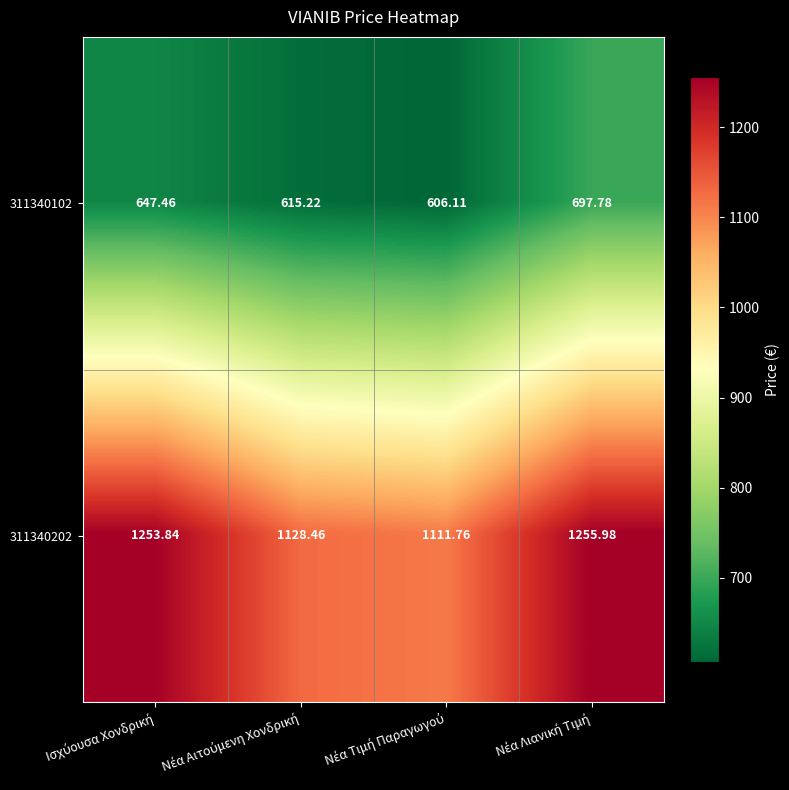

At which category is the sum across all series the highest?

Νέα Λιανική Τιμή